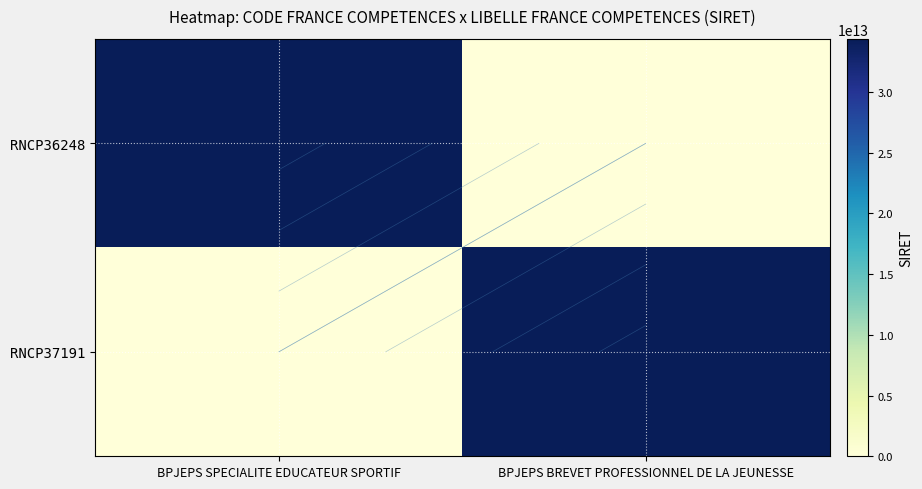

What is the spread (max minus min) of values at BPJEPS SPECIALITE EDUCATEUR SPORTIF?

34381298800032